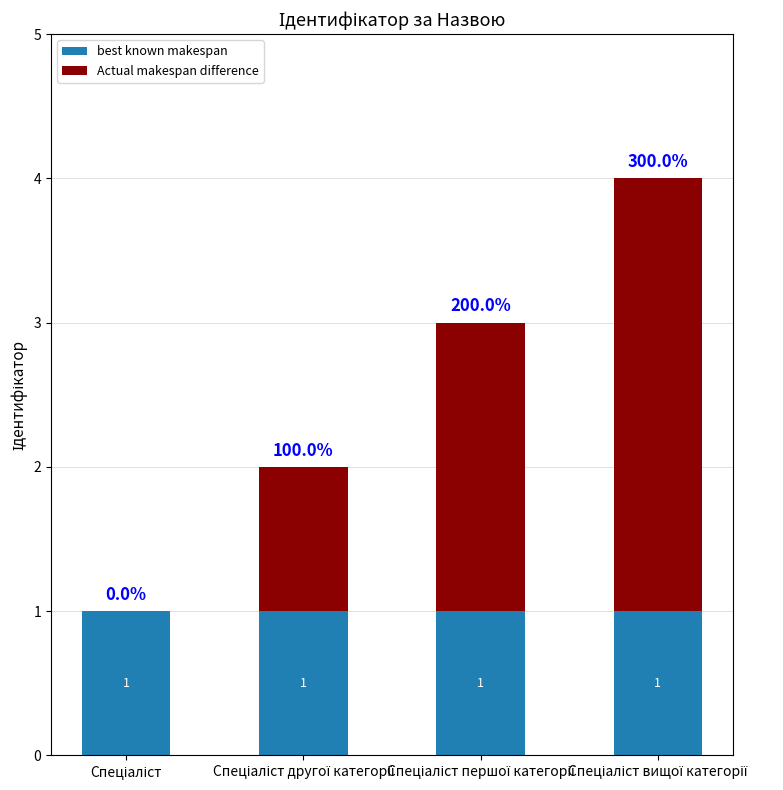

What is the sum of all best known makespan values?

4